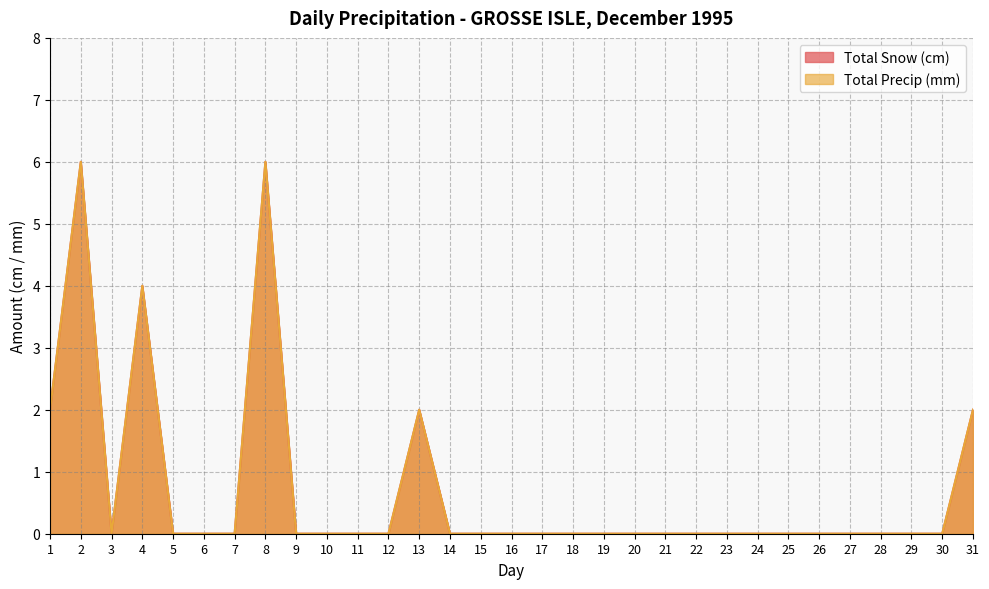

True or false: Total Snow (cm) and Total Precip (mm) cross at least once.

False